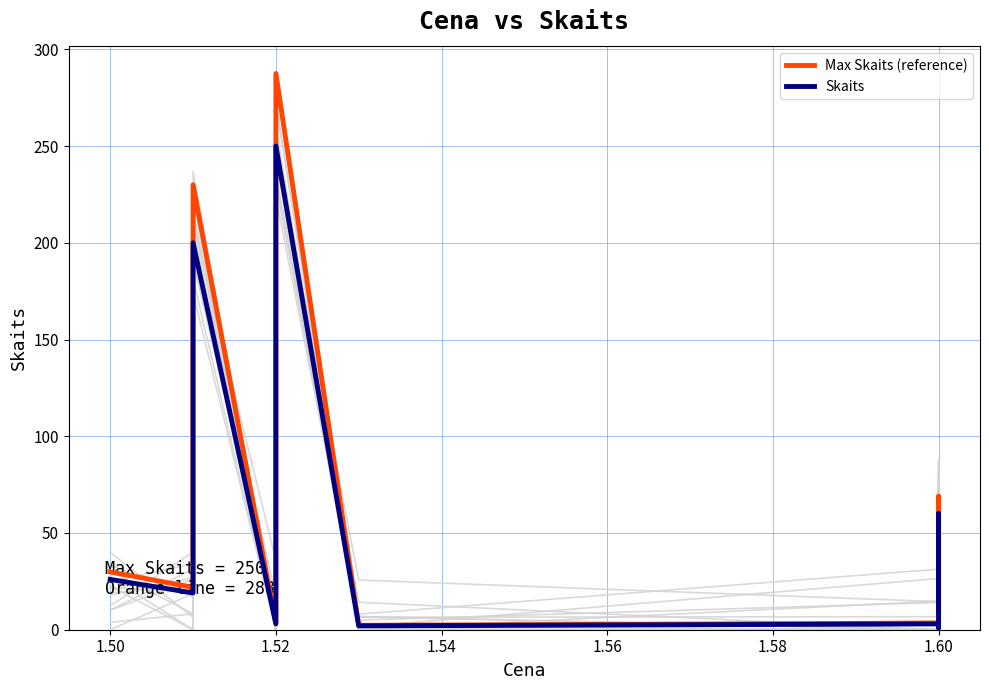

Which series has the widest spread of values?

Max Skaits (reference)